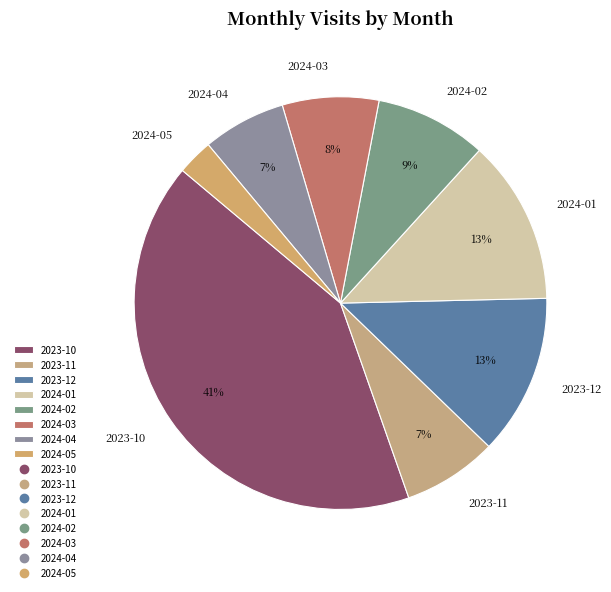

To the nearest percent, what portion does 2024-04 represent?

7%